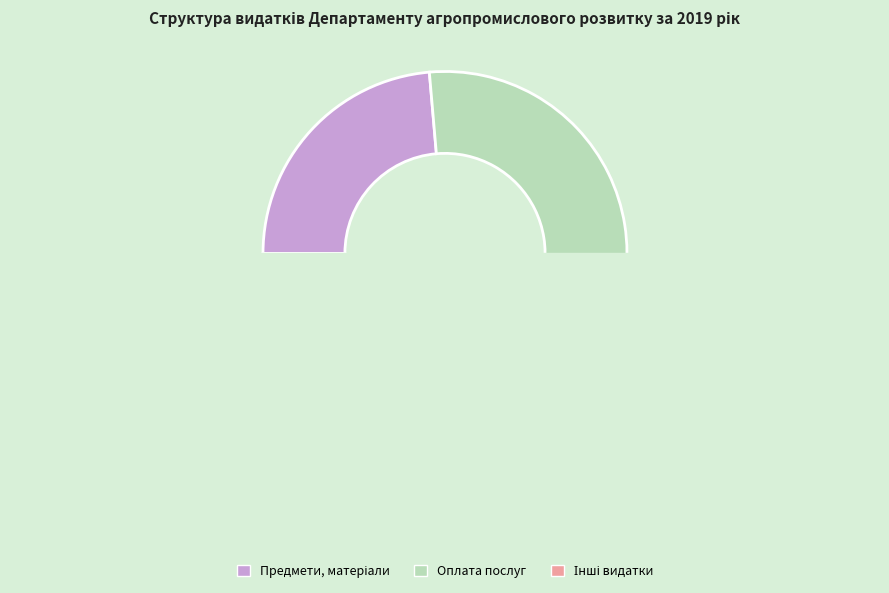

To the nearest percent, what is the difference between the largest and smallest slice percentages?

50%